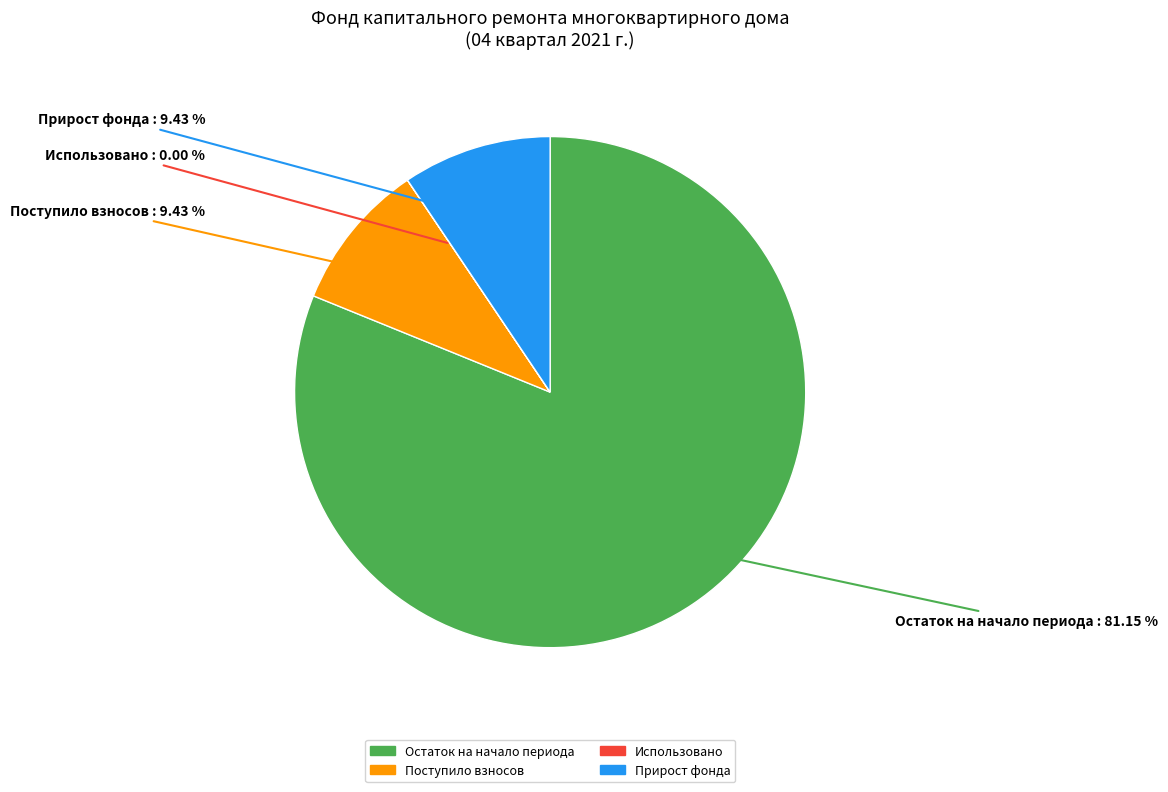

Does any single category account for the majority?

Yes